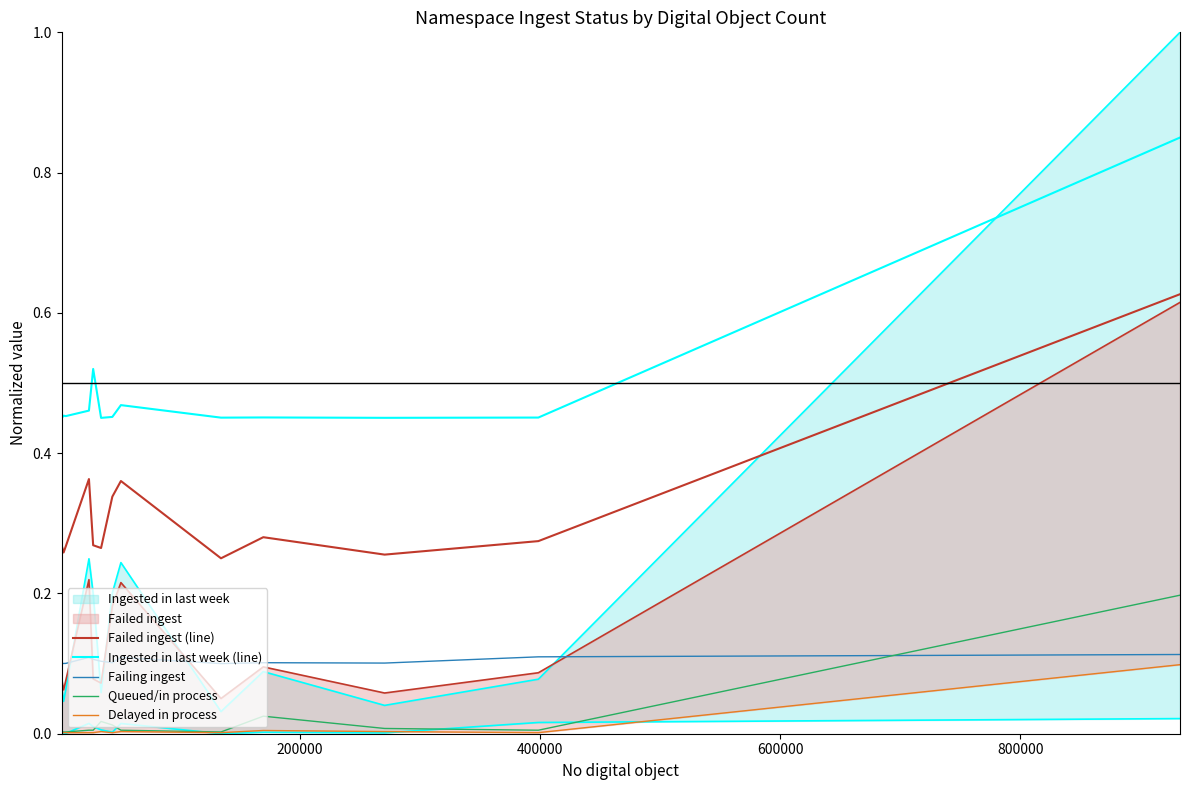

Is it true that Delayed in process equals 0.0 at 1000000?

False